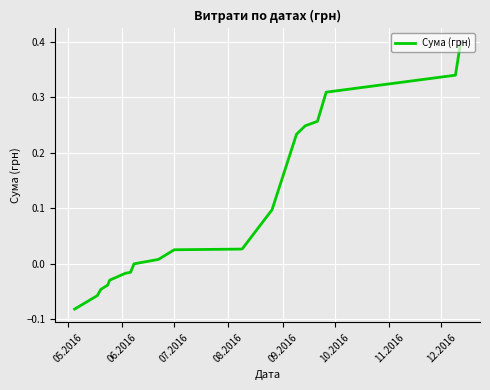

How many lines are shown in the chart?

1